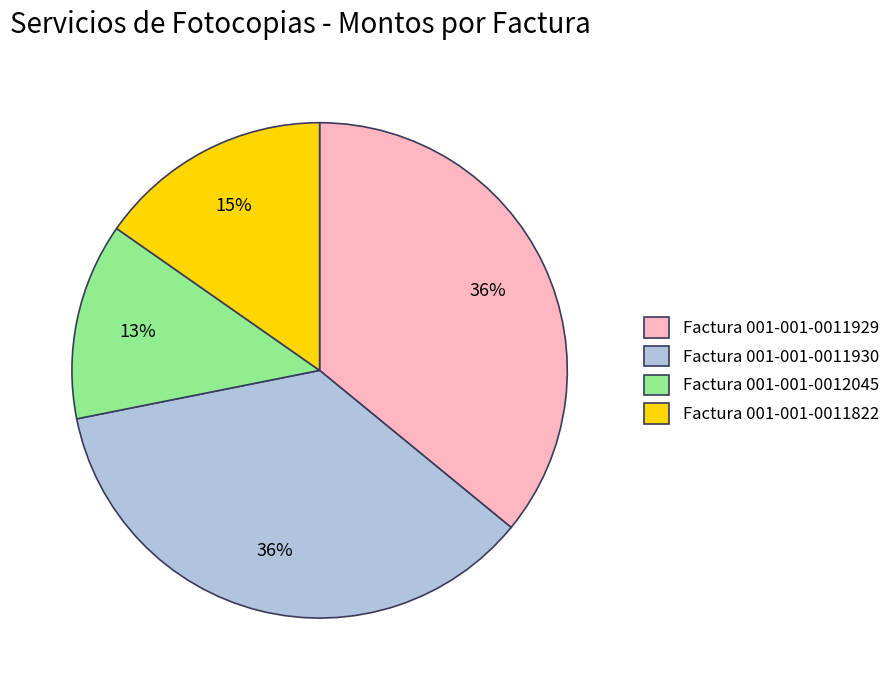

To the nearest percent, what percentage of the pie is Factura 001-001-0012045?

13%